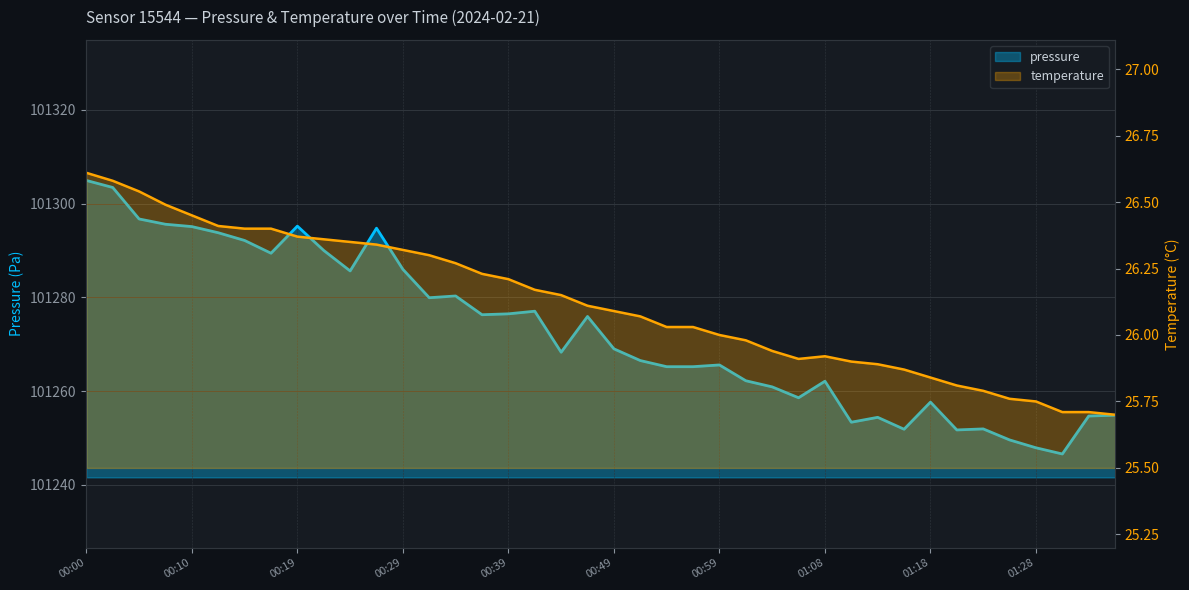

What is the difference between the second highest and second lowest values in the pressure series?

55.6